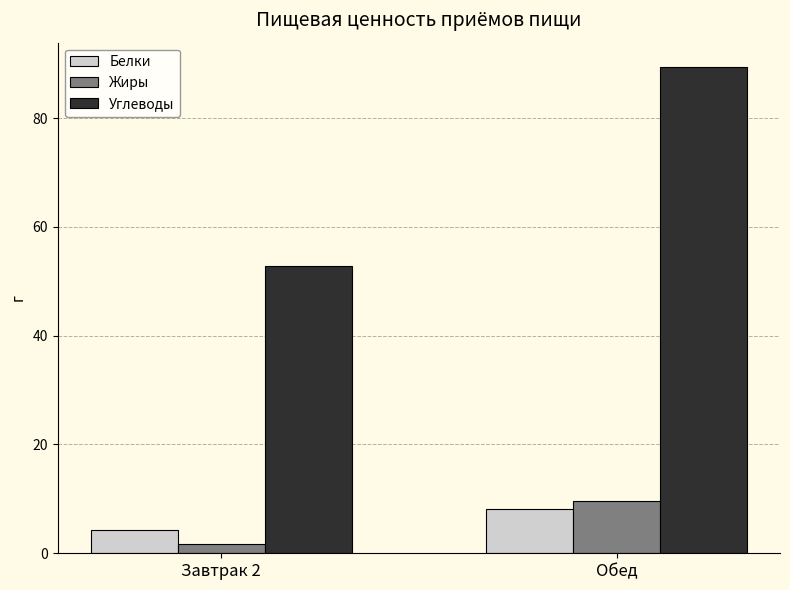

What is the label of the 2nd bar from the right?

Завтрак 2